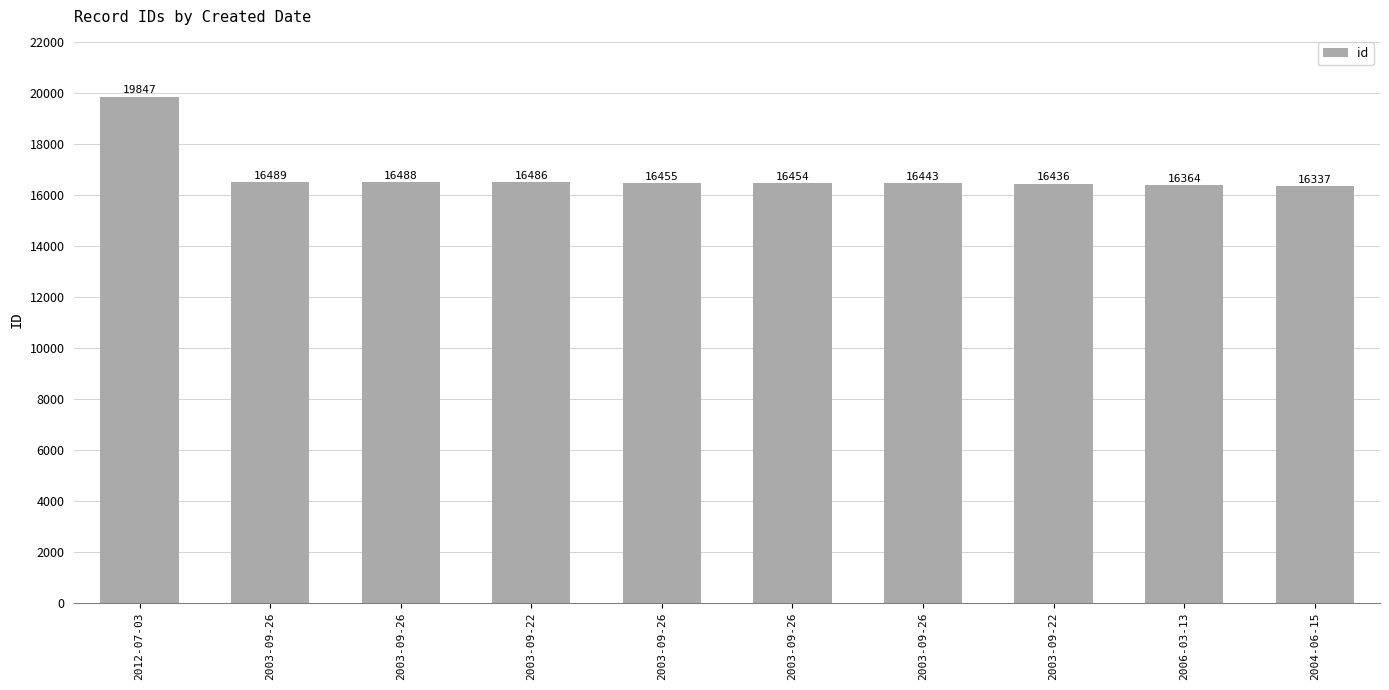

How many data points are less than 16455?

5